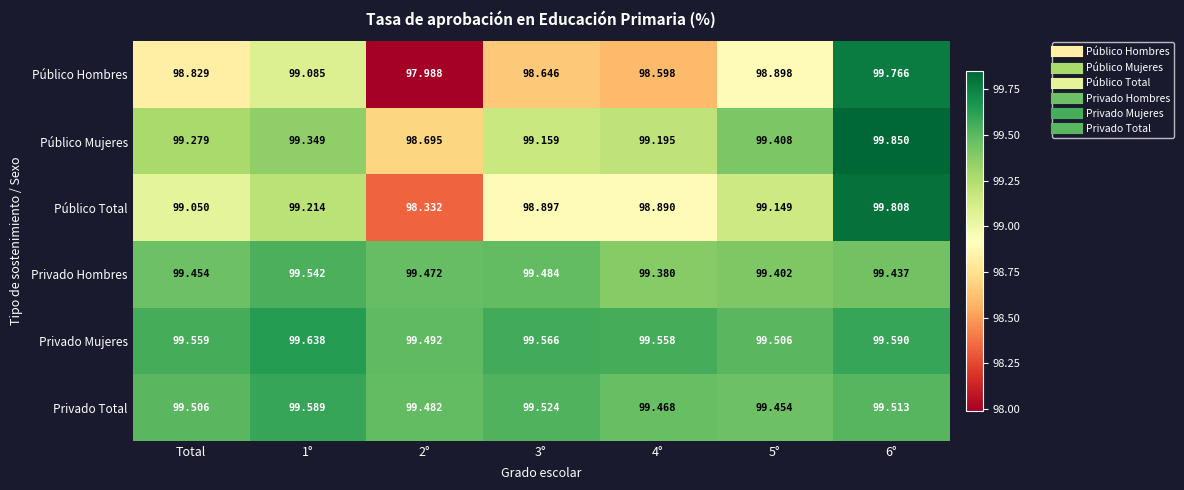

Which series has the largest total across all categories?

Privado Mujeres